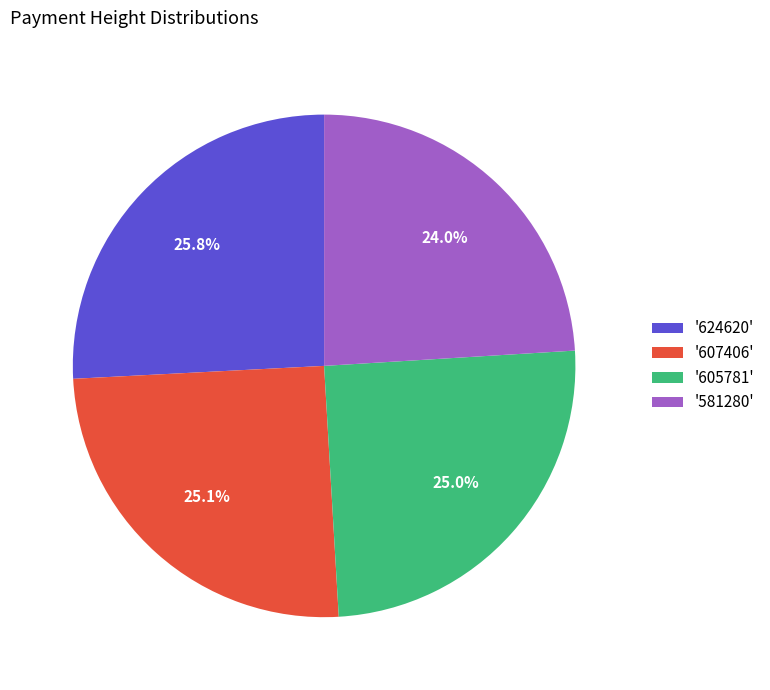

To the nearest percent, what is the difference between the largest and smallest slice percentages?

2%